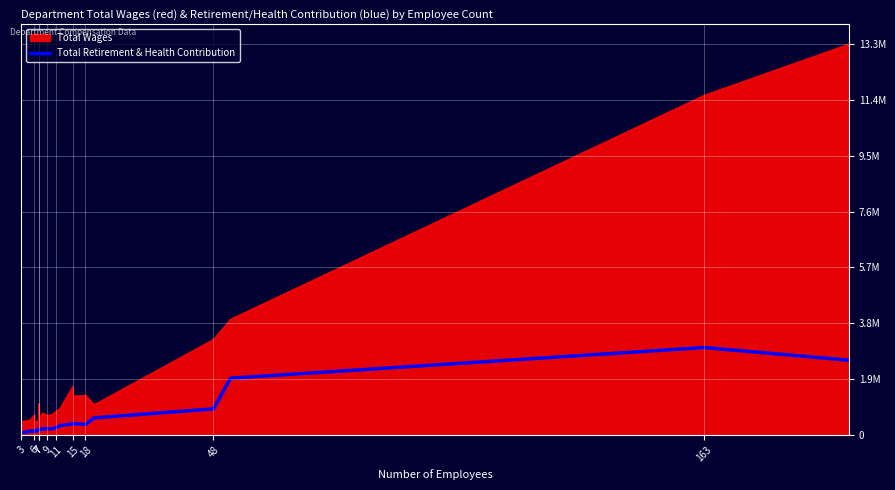

The chart shows a value of 645191.8 at 15. True or false?

False